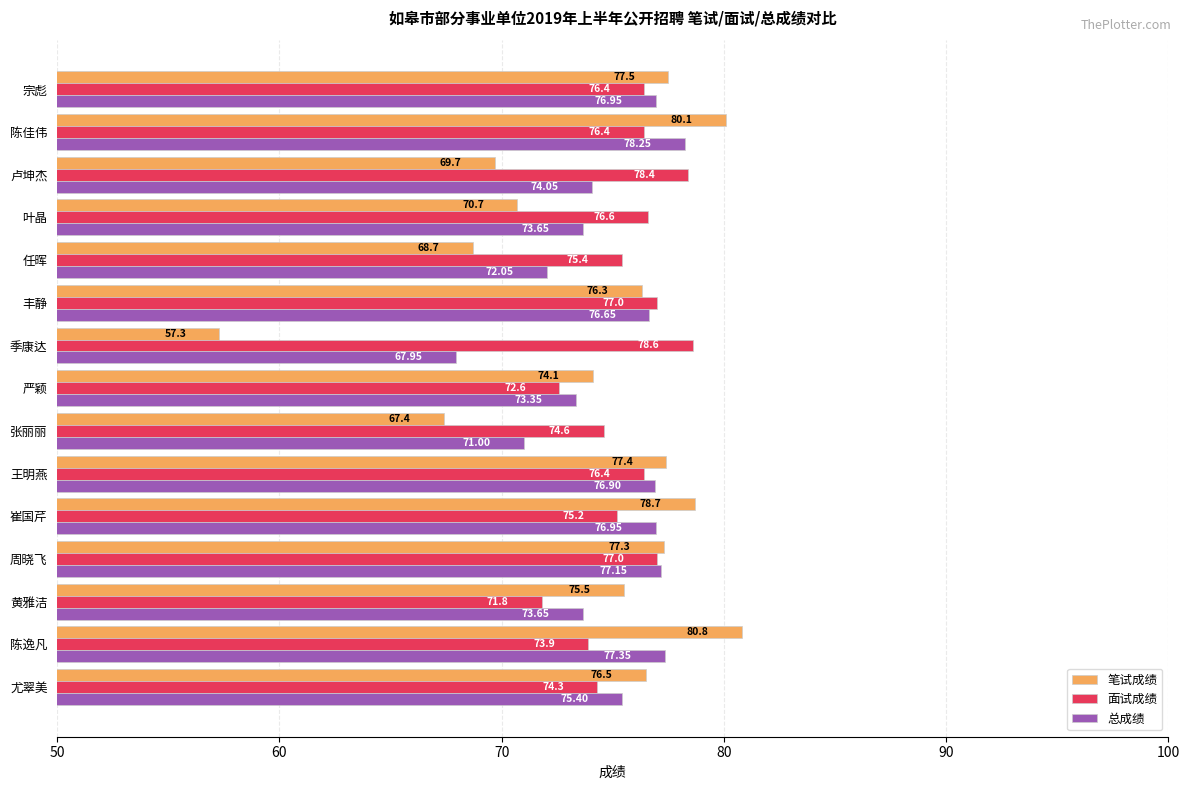

What is the average value of the 总成绩 series?

74.8